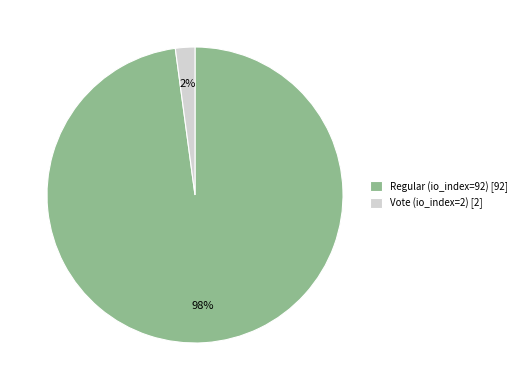

Does any single category account for the majority?

Yes